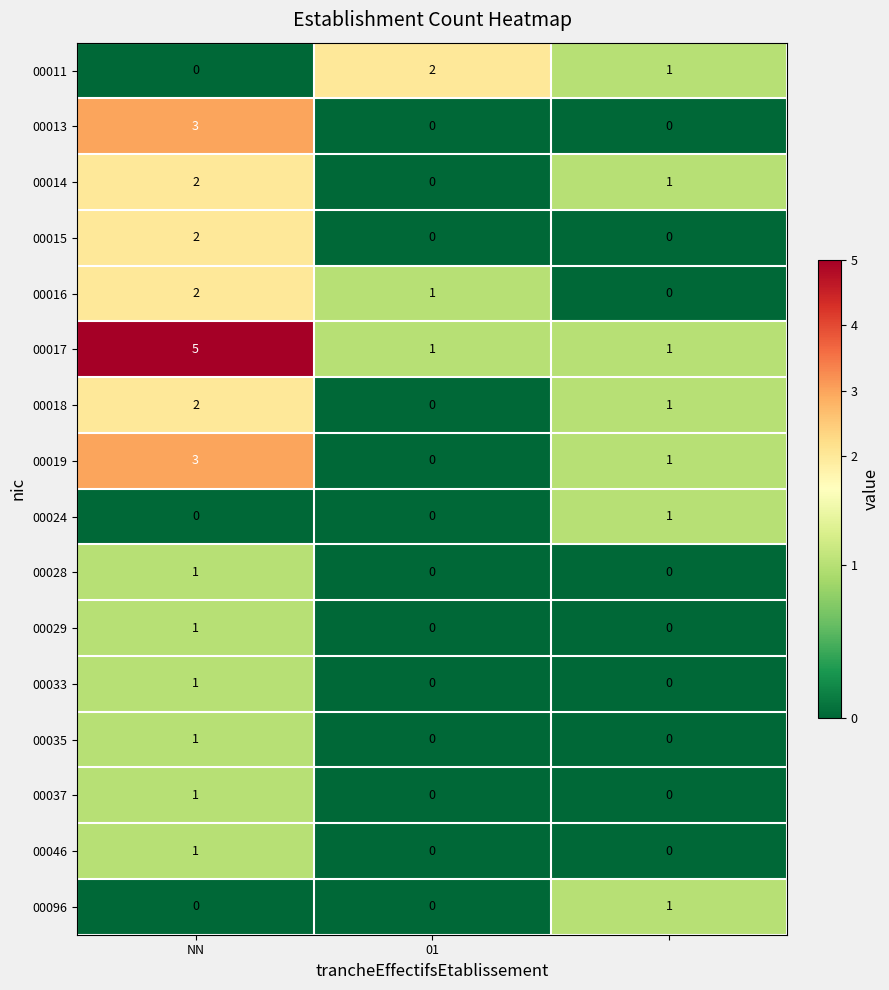

How many 00046 values are between 0 and 1?

3